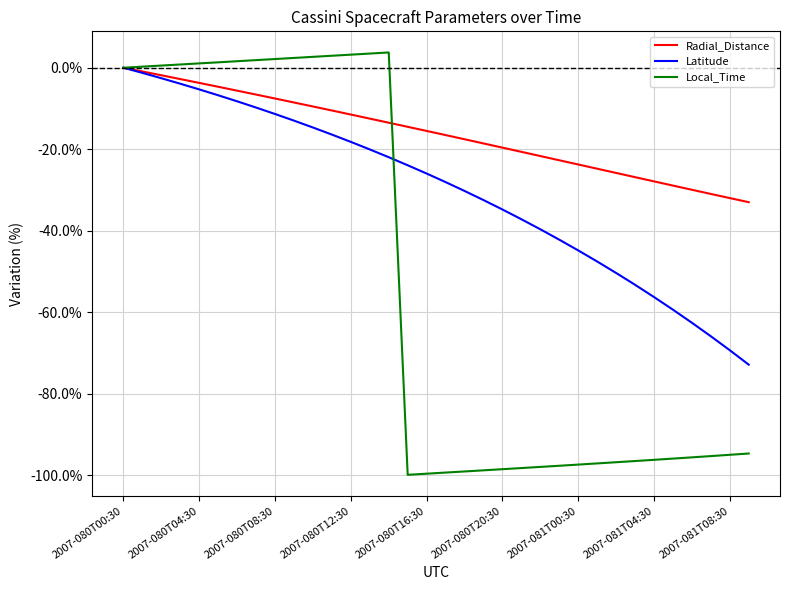

Which series has the largest total across all categories?

Radial_Distance